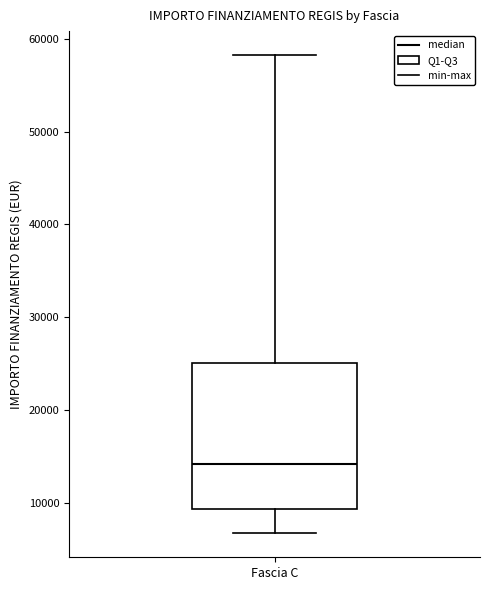

Transcribe this box plot: give where the median line is, the range the box spans, and where the two whiskers end, as read against the y-axis. The values are not printed on the chart, so give them approximately, as read against the axis.

median 14000, box 9000 to 25000, whiskers 7000 to 58000